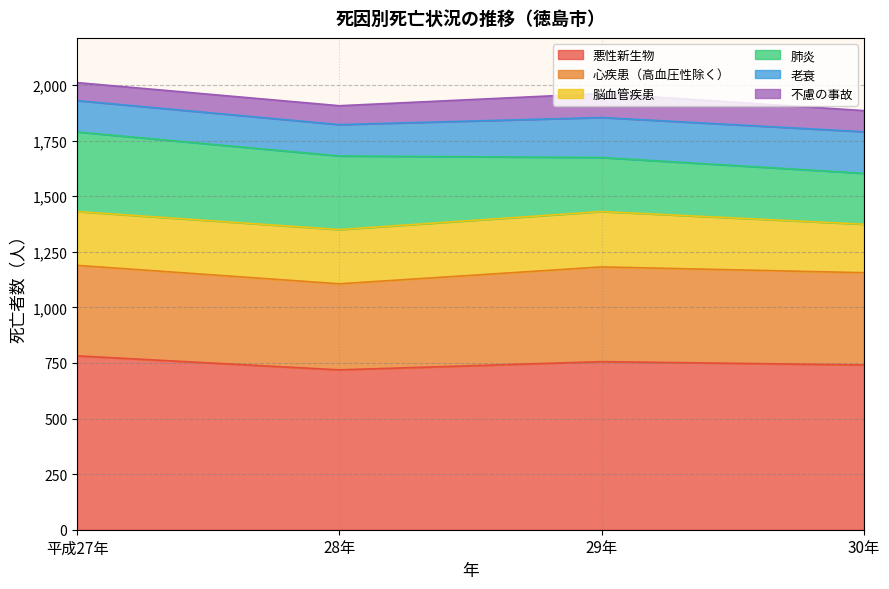

Reading left to right, transcribe all the data shown in this chart.

悪性新生物: 782	719	756	741
心疾患（高血圧性除く）: 407	387	426	415
脳血管疾患: 242	244	249	218
肺炎: 358	331	243	229
老衰: 141	141	180	187
不慮の事故: 81	85	108	95